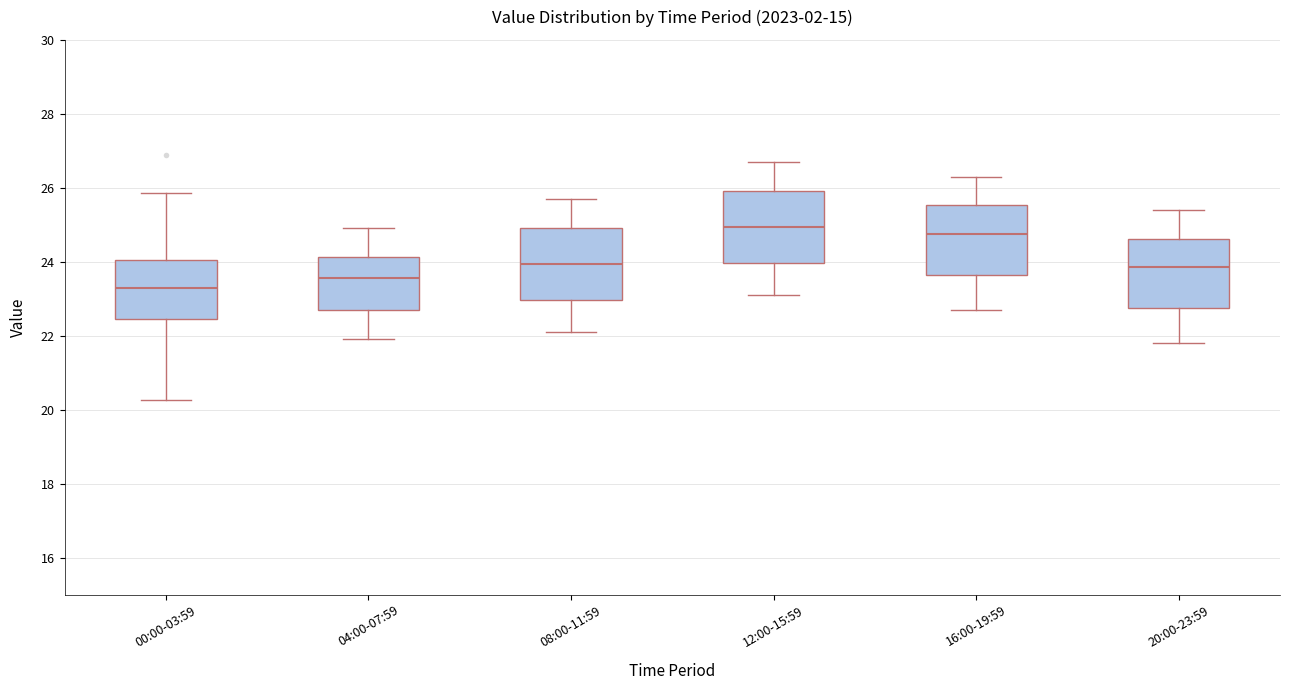

Reading left to right, read every box against the y-axis: the position of its median line, the range the box covers, and the ends of its whiskers. The values are not printed on the chart, so give them approximately, as read against the axis.

00:00-03:59: median 23.4, box 22.4 to 24.0, whiskers 20.2 to 25.8
04:00-07:59: median 23.6, box 22.8 to 24.2, whiskers 22.0 to 25.0
08:00-11:59: median 24.0, box 23.0 to 25.0, whiskers 22.2 to 25.8
12:00-15:59: median 25.0, box 24.0 to 26.0, whiskers 23.2 to 26.8
16:00-19:59: median 24.8, box 23.6 to 25.6, whiskers 22.8 to 26.4
20:00-23:59: median 23.8, box 22.8 to 24.6, whiskers 21.8 to 25.4